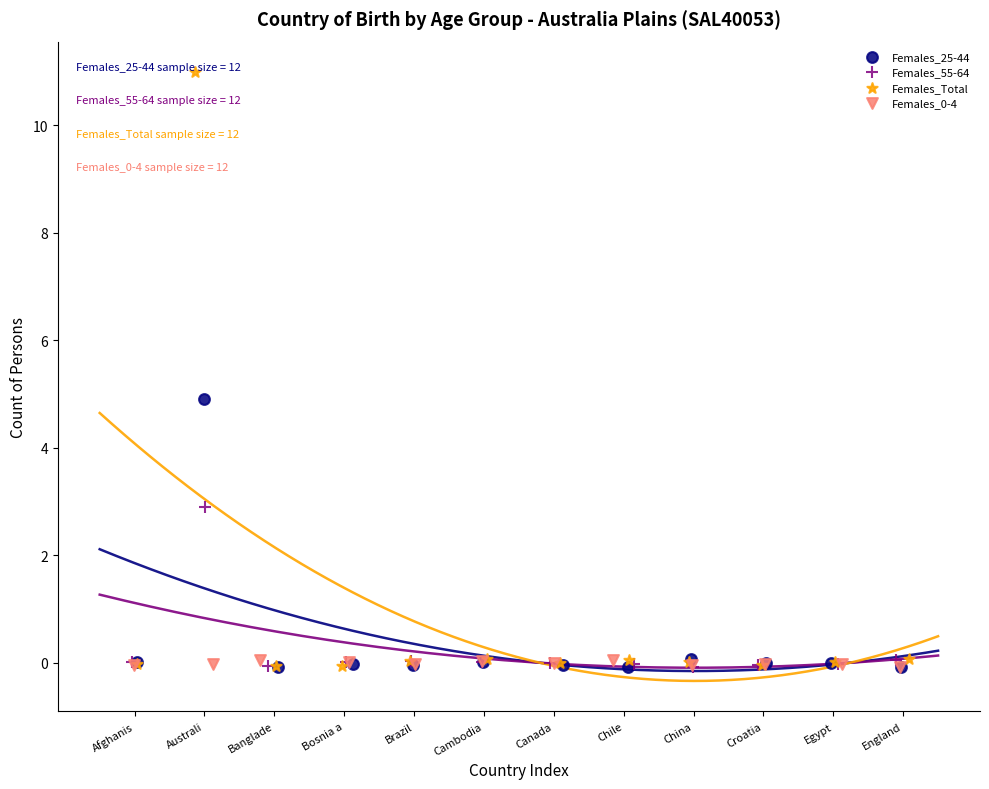

Which series has the widest spread of Y values?

Females_Total